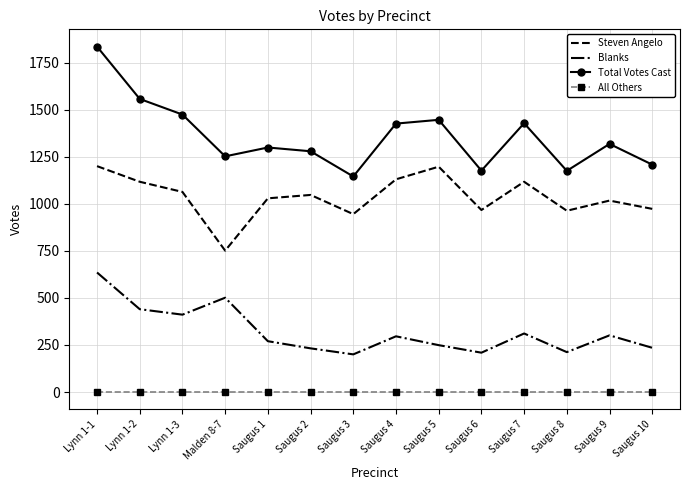

What are all the series names shown in the legend?

Steven Angelo, Blanks, Total Votes Cast, All Others